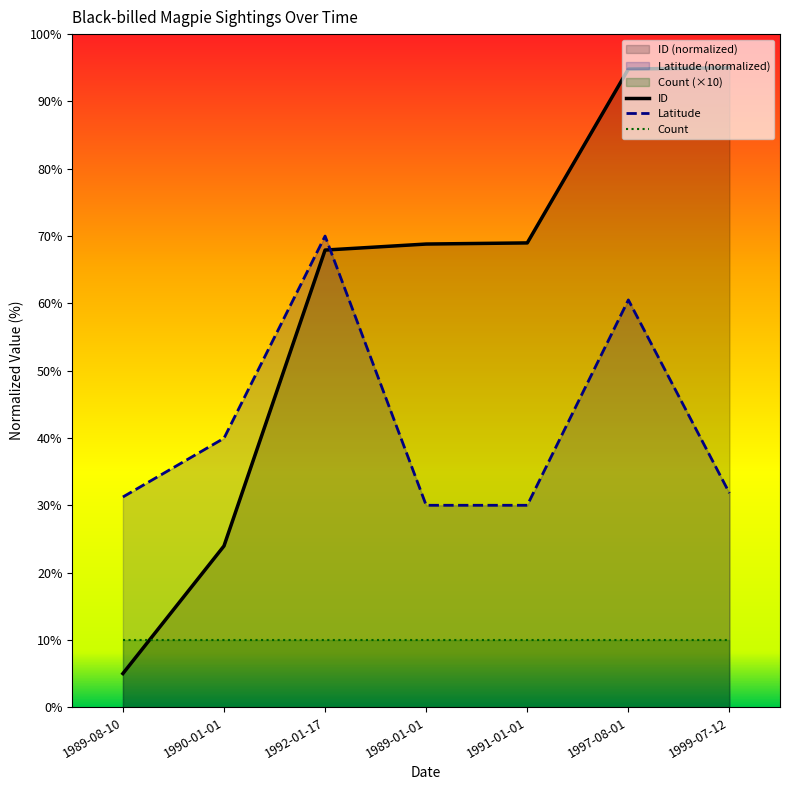

How many distinct data groups are displayed?

3